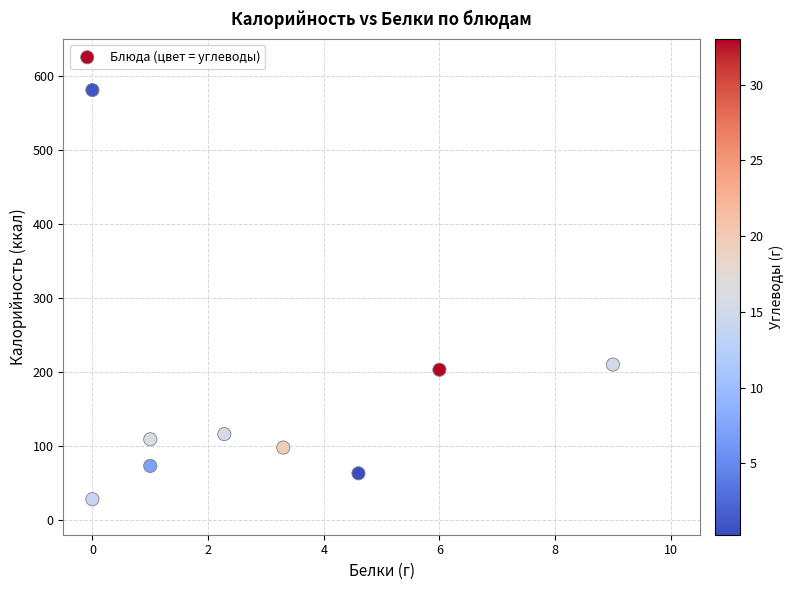

What Y value in the scatter plot is closest to 304?

210.0